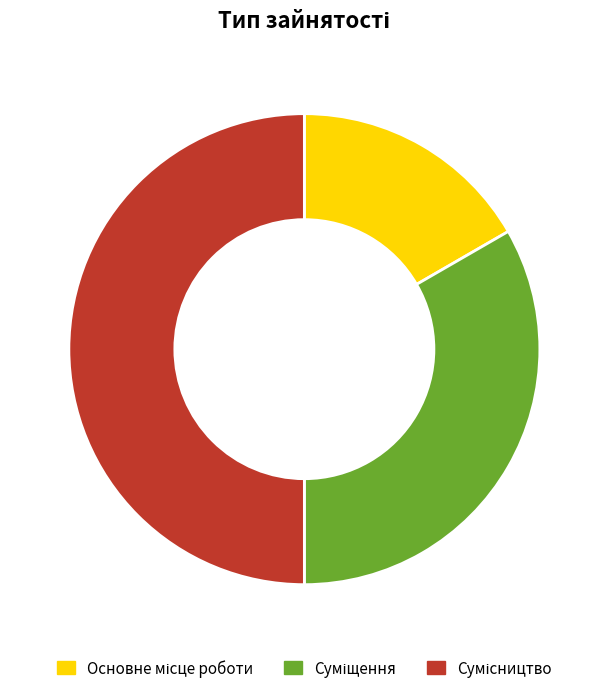

To the nearest percent, what percentage of the pie is Суміщення?

33%